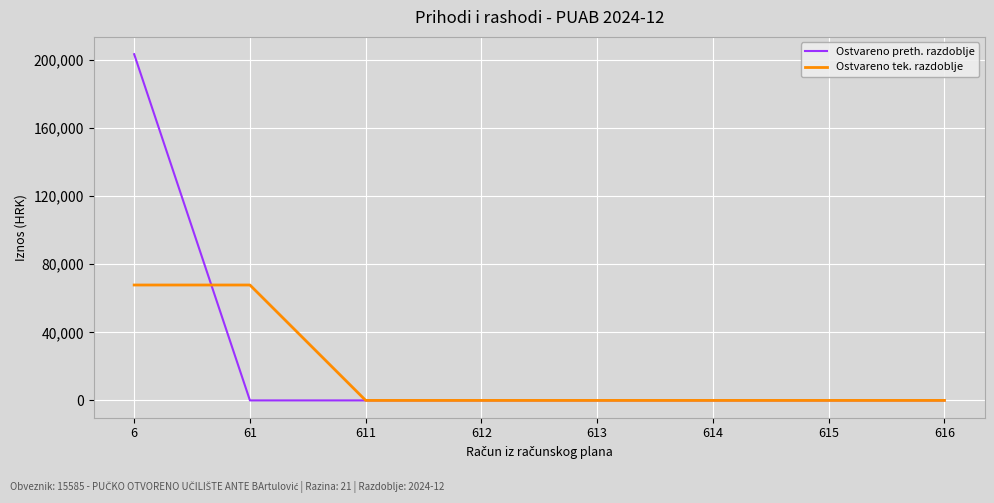

The Ostvareno preth. razdoblje series shows 0.0 at 611. True or false?

True